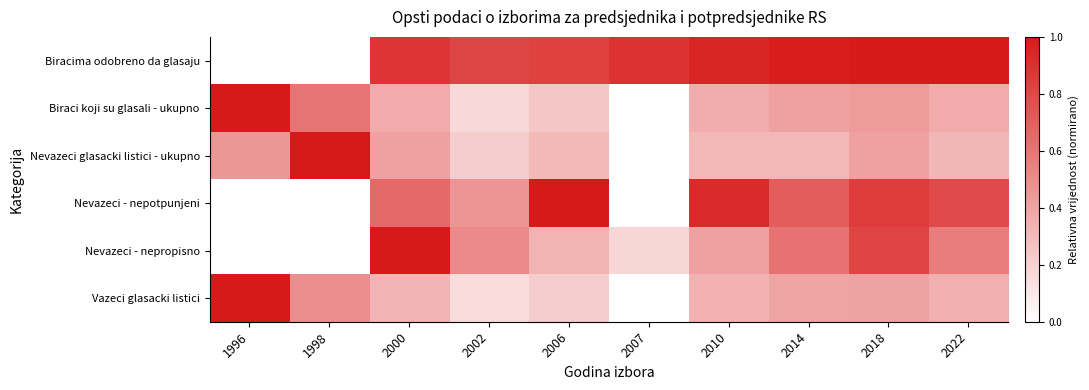

Between 2018 and 2000, which is larger?

2018